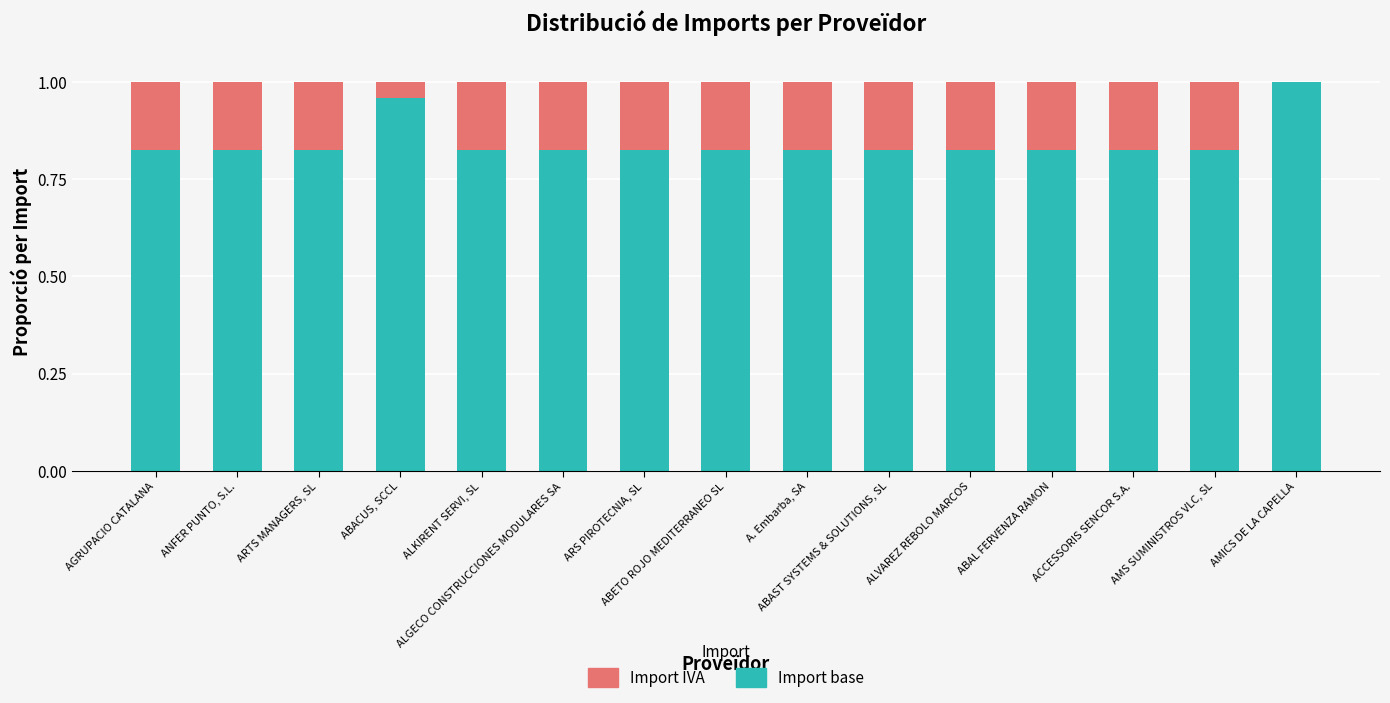

How many Import base values are between 0 and 1?

15